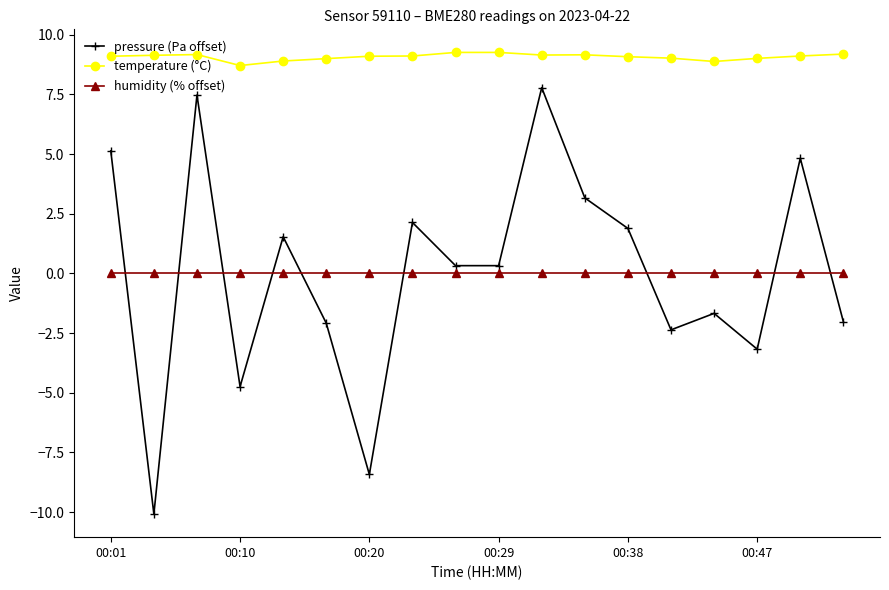

Count the number of categories in the chart.

18